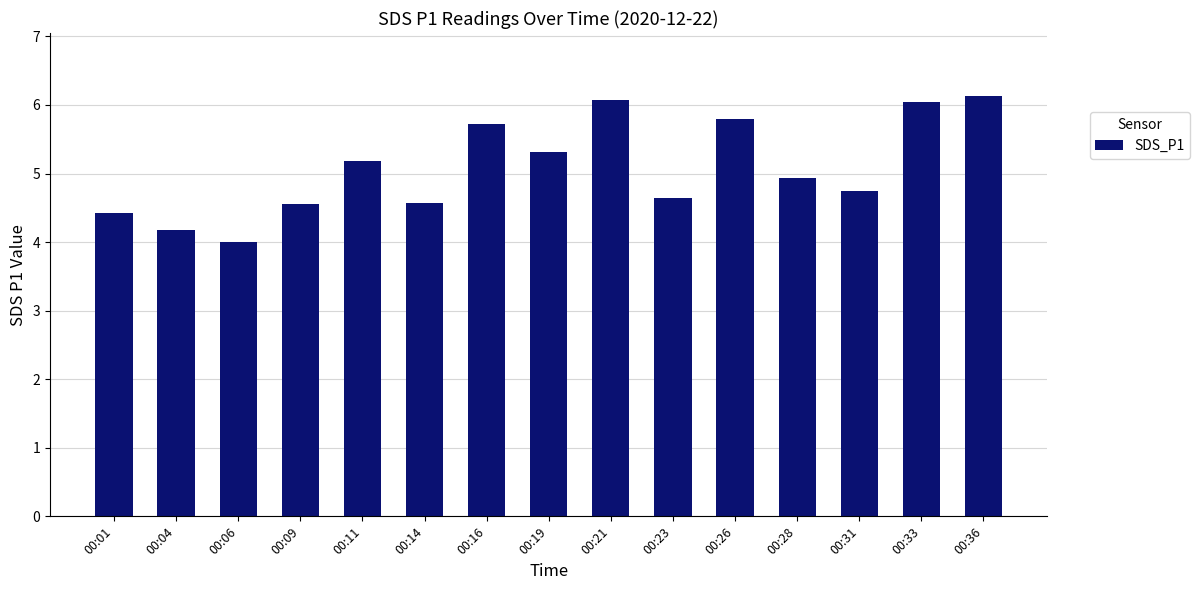

Which category has the lowest value across all series?

00:06